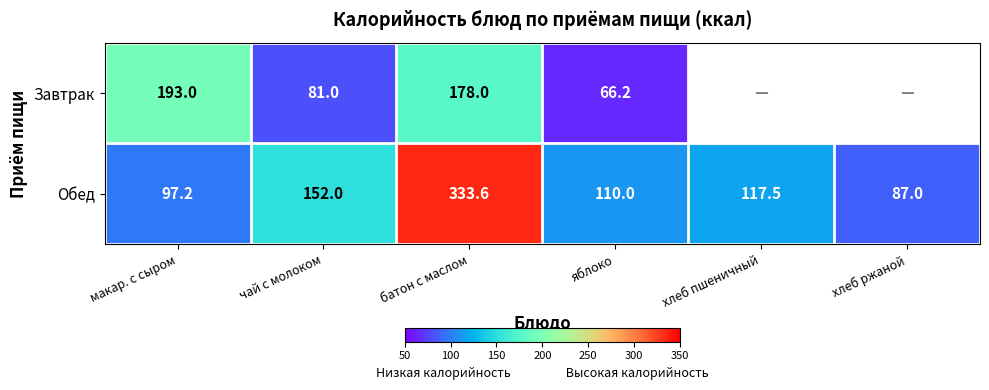

What is the average value of the Обед series?

149.6